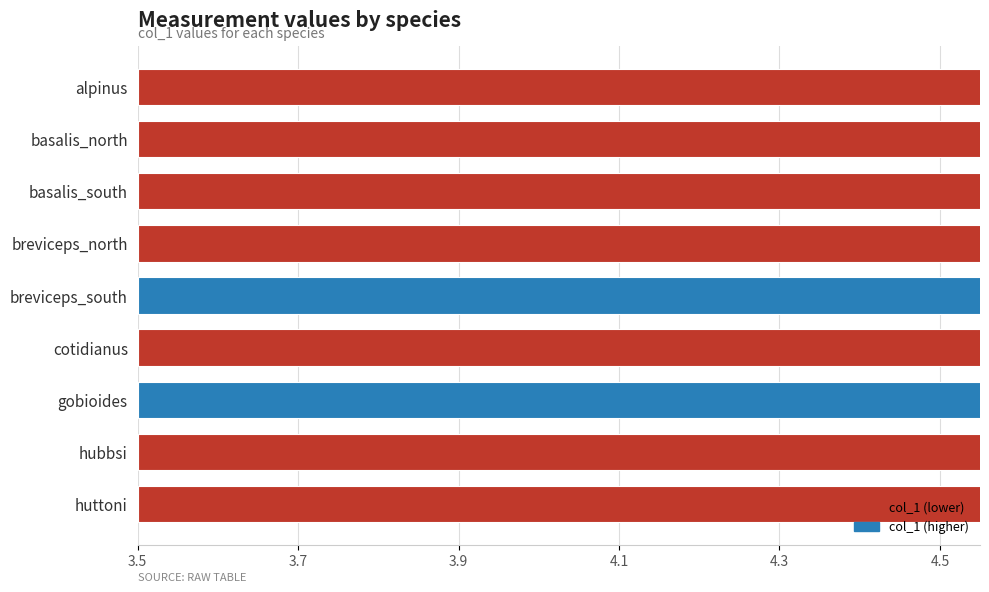

What is the maximum value shown in the chart?

4.4